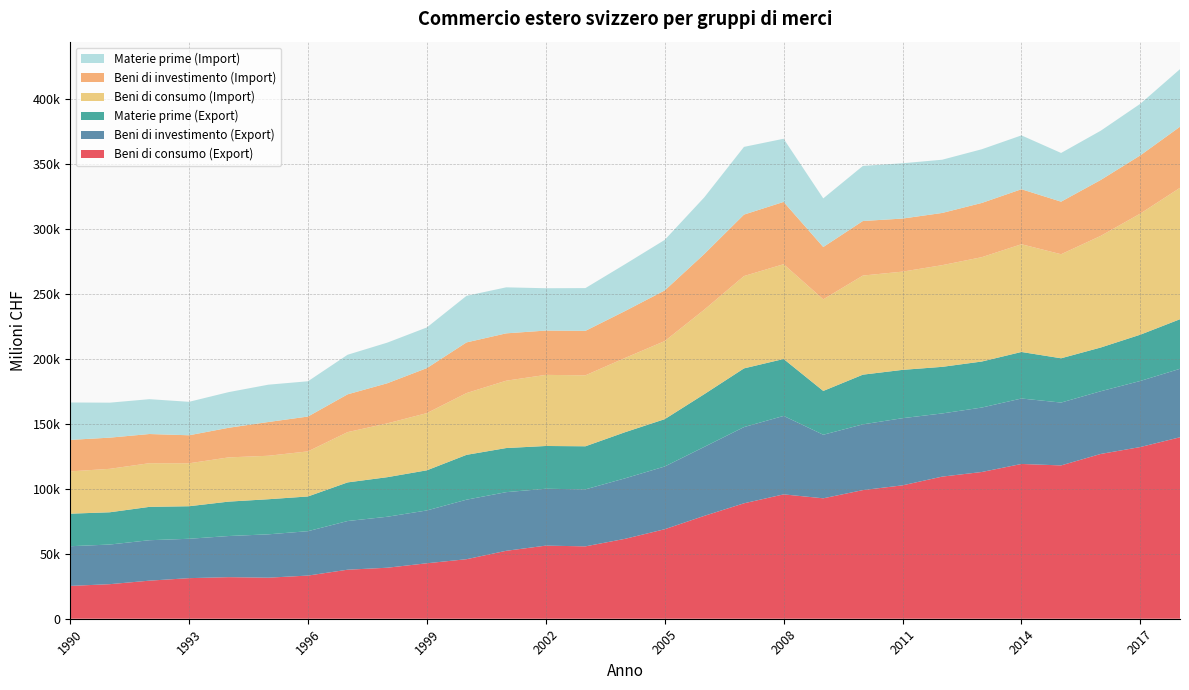

Reading right to left, list all the values displayed in this chart.

Beni di consumo (Export): 2018=139590	2017=132089	2016=126766	2015=117944	2014=119062	2013=112887	2012=109331	2011=102616	2010=98954	2009=92639	2008=95664	2007=88799	2006=79151	2005=68859	2004=61479	2003=55684	2002=56236	2001=52256	2000=45795	1999=42675	1998=39234	1997=37716	1996=33204	1995=31583	1994=31986	1993=31219	1992=29294	1991=26586	1990=25249
Beni di investimento (Export): 2018=52673	2017=50829	2016=48236	2015=48342	2014=50355	2013=49572	2012=48586	2011=51660	2010=50568	2009=48899	2008=60356	2007=58628	2006=53071	2005=48251	2004=46540	2003=43835	2002=43748	2001=45111	2000=45789	1999=40631	1998=39209	1997=37449	1996=34144	1995=33344	1994=31641	1993=30289	1992=31108	1991=30490	1990=30528
Materie prime (Export): 2018=38144	2017=35609	2016=33642	2015=34071	2014=35798	2013=35409	2012=35848	2011=37168	2010=38239	2009=33700	2008=43798	2007=45161	2006=40574	2005=36411	2004=35482	2003=33144	2002=32904	2001=33933	2000=34490	1999=30878	1998=30442	1997=29710	1996=26714	1995=26997	1994=26471	1993=25035	1992=25654	1991=24818	1990=25039
Beni di consumo (Import): 2018=101085	2017=93175	2016=85882	2015=80047	2014=82879	2013=80271	2012=78225	2011=75581	2010=76235	2009=70470	2008=72923	2007=71028	2006=65013	2005=60070	2004=57118	2003=54586	2002=54706	2001=51805	2000=47523	1999=43995	1998=41407	1997=38687	1996=34688	1995=33446	1994=34022	1993=33039	1992=33593	1991=33425	1990=32531
Beni di investimento (Import): 2018=46999	2017=44775	2016=42999	2015=40431	2014=42317	2013=41719	2012=40165	2011=40805	2010=41978	2009=40244	2008=47901	2007=47274	2006=42803	2005=38954	2004=36097	2003=34219	2002=34083	2001=36435	2000=38972	1999=34633	1998=30847	1997=29066	1996=26794	1995=25967	1994=22783	1993=21546	1992=22449	1991=23983	1990=24224
Materie prime (Import): 2018=44292	2017=39696	2016=37884	2015=37465	2014=41418	2013=41310	2012=40946	2011=42551	2010=42367	2009=37409	2008=48592	2007=52091	2006=43608	2005=38876	2004=36004	2003=32884	2002=32561	2001=35392	2000=35830	1999=31275	1998=31248	1997=30447	1996=27134	1995=28706	1994=27430	1993=25741	1992=26800	1991=26916	1990=28778